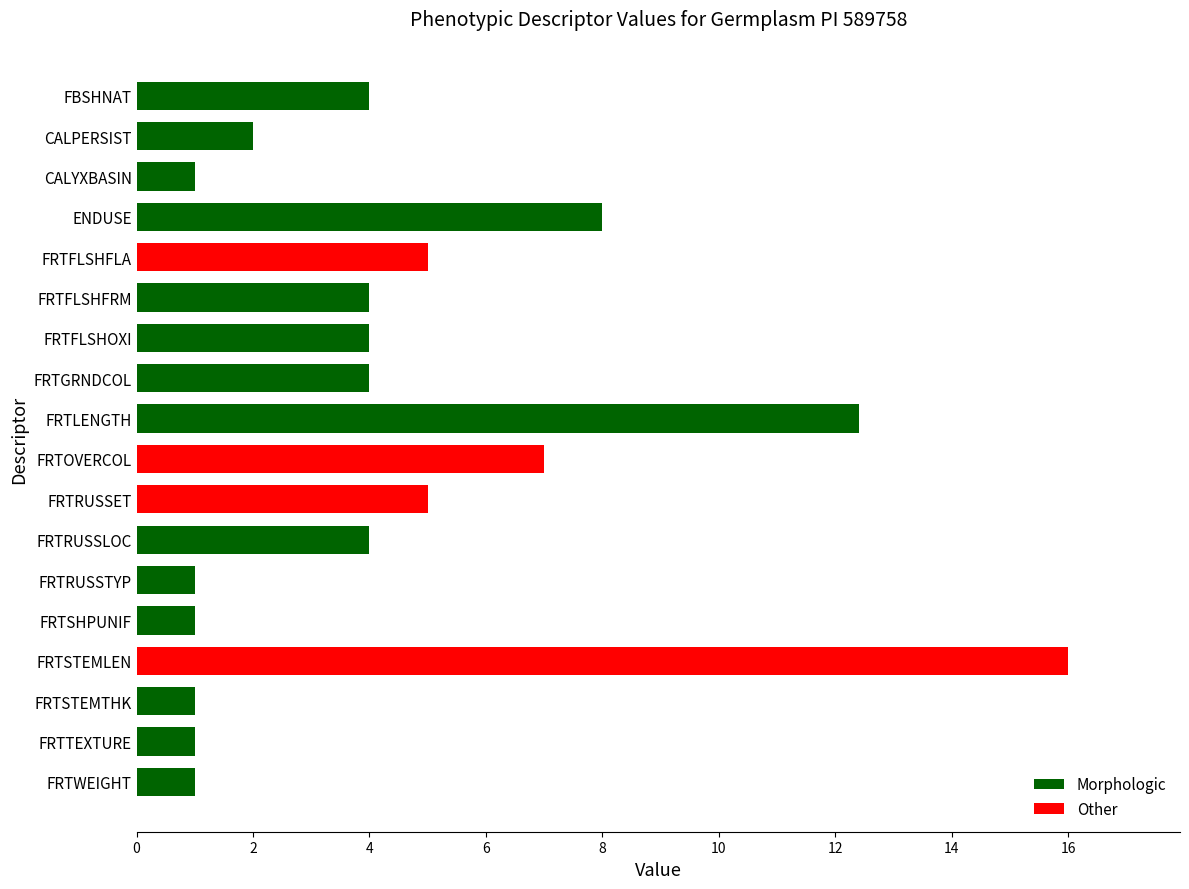

How many series are shown in this chart?

1